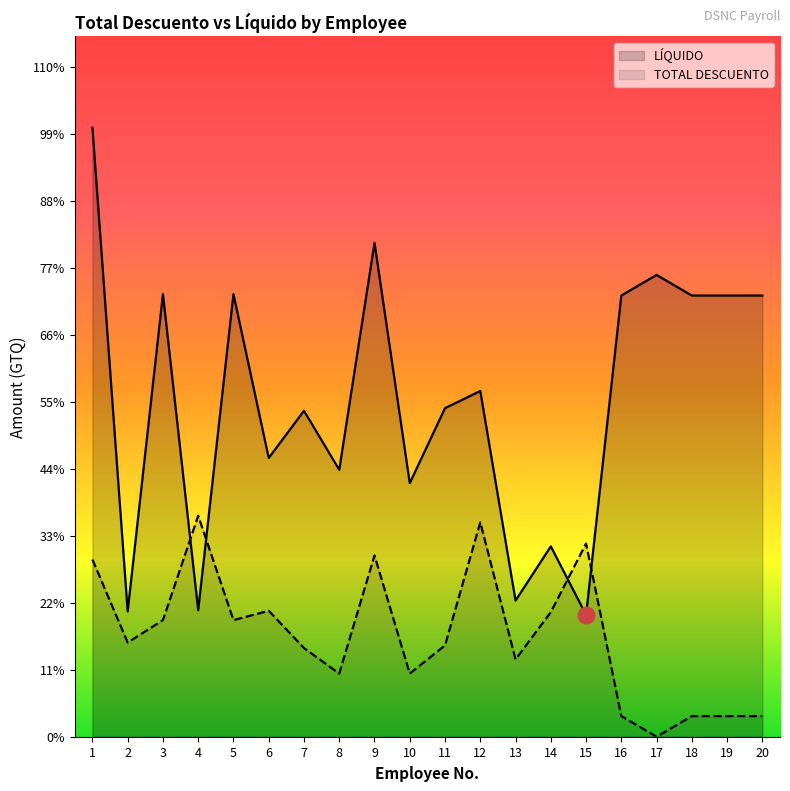

Reading right to left, what are all the values shown in this chart?

TOTAL DESCUENTO: 20=580.4	19=580.4	18=580.4	17=0.0	16=580.4	15=5437.7	14=3508.2	13=2176.4	12=6035.1	11=2570.9	10=1778.0	9=5102.6	8=1778.0	7=2497.0	6=3545.4	5=3282.1	4=6220.4	3=3282.1	2=2650.3	1=4988.9
LÍQUIDO: 20=12419.6	19=12419.6	18=12419.6	17=13000.0	16=12419.6	15=3428.9	14=5358.4	13=3832.2	12=9732.2	11=9249.4	10=7138.6	9=13903.0	8=7513.6	7=9175.8	6=7847.1	5=12460.2	4=3561.1	3=12460.2	2=3528.5	1=17145.5